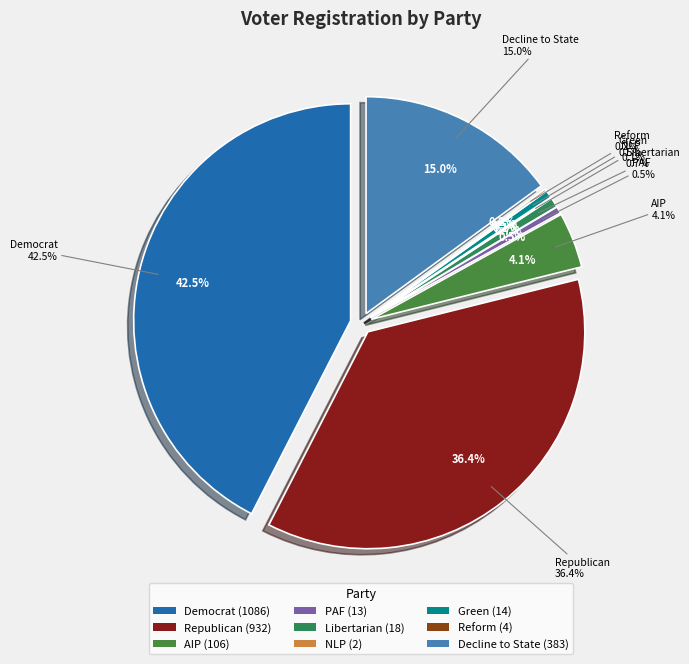

To the nearest percent, what portion does dem represent?

42%